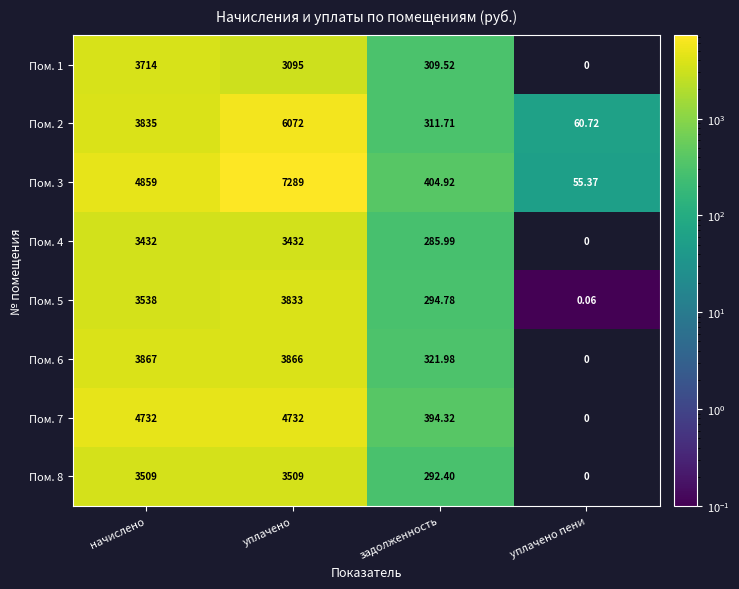

Rank the categories by Пом. 2 value from highest to lowest.

уплачено, начислено, задолженность, уплачено пени